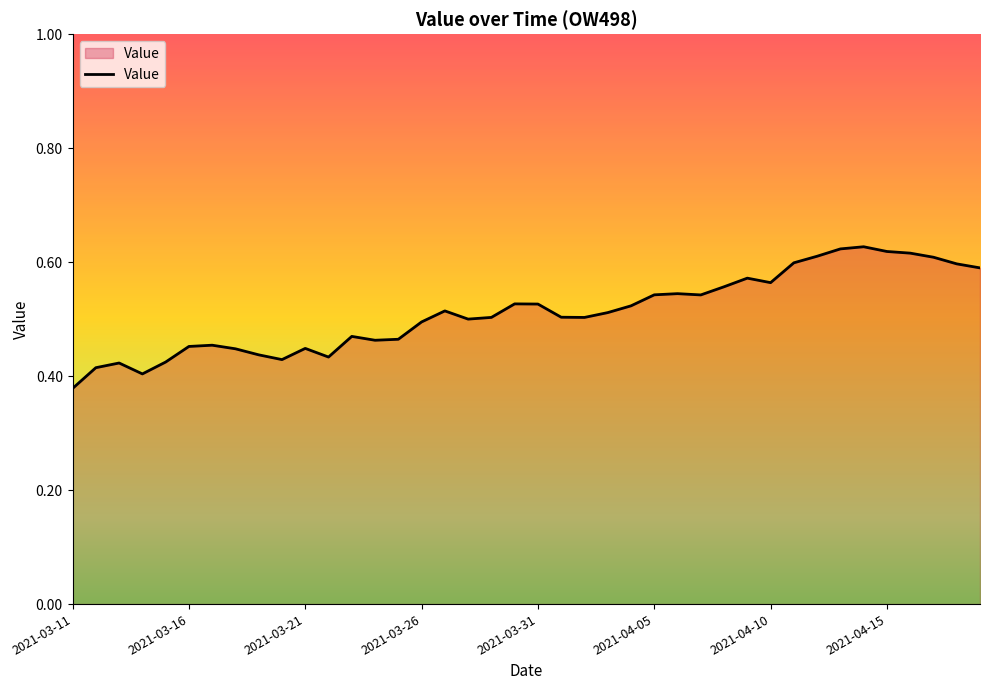

Which label corresponds to the smallest value in the chart?

2021-03-11